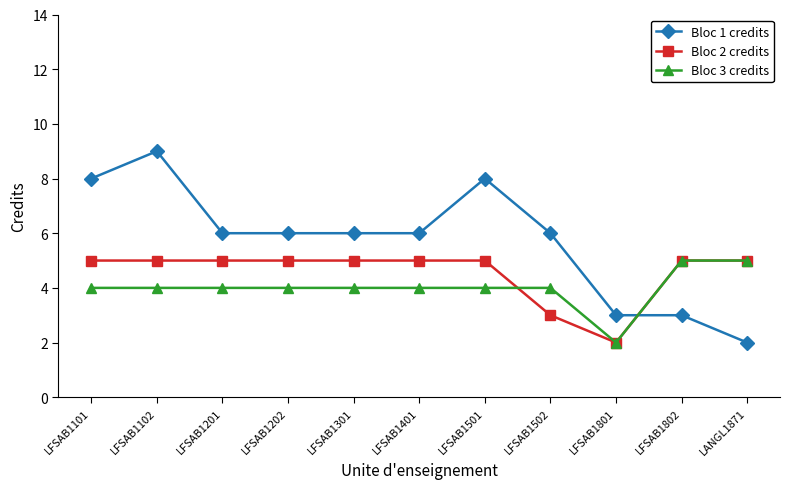

Where do Bloc 3 credits and Bloc 1 credits first cross each other?

LFSAB1801 and LFSAB1802